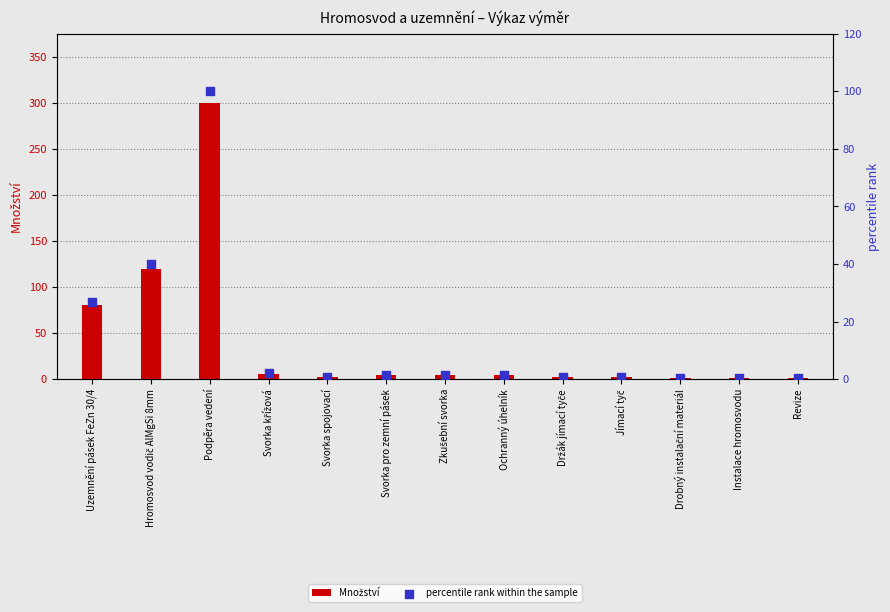

Which series contains the lowest Y value?

percentile rank within the sample